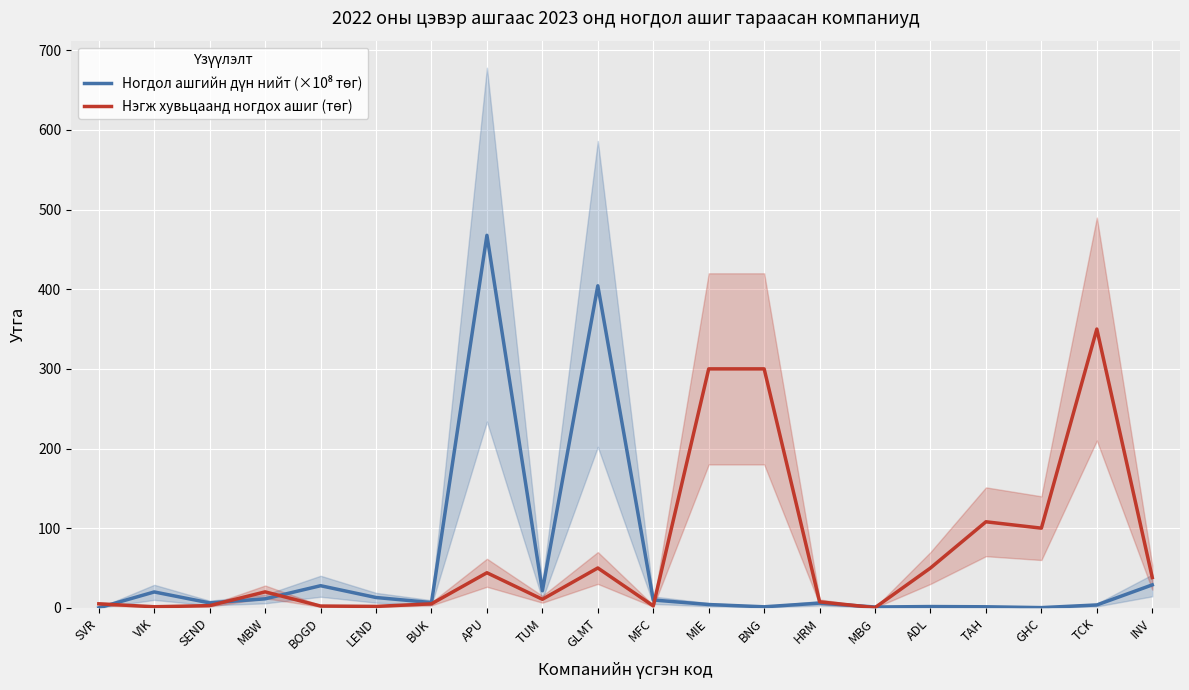

Count the number of data series in this chart.

2